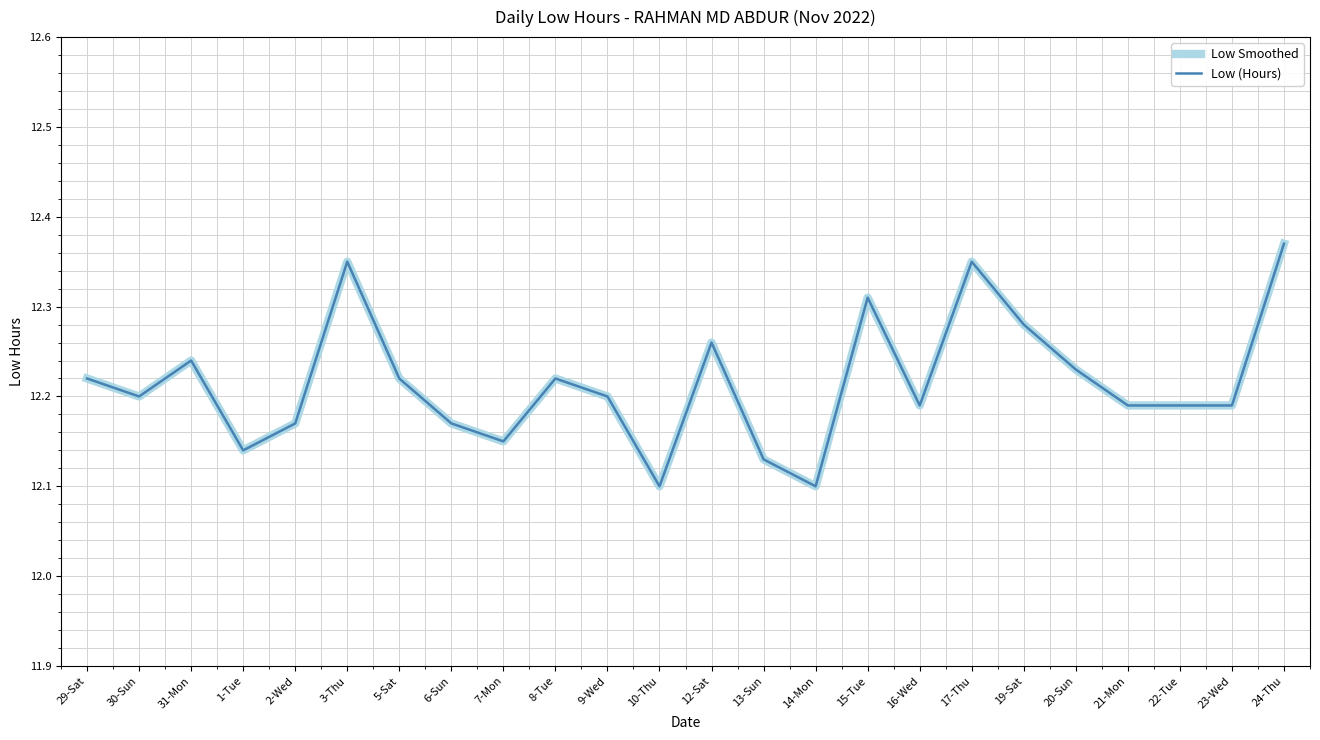

Is this an area chart (filled region under the line)?

No